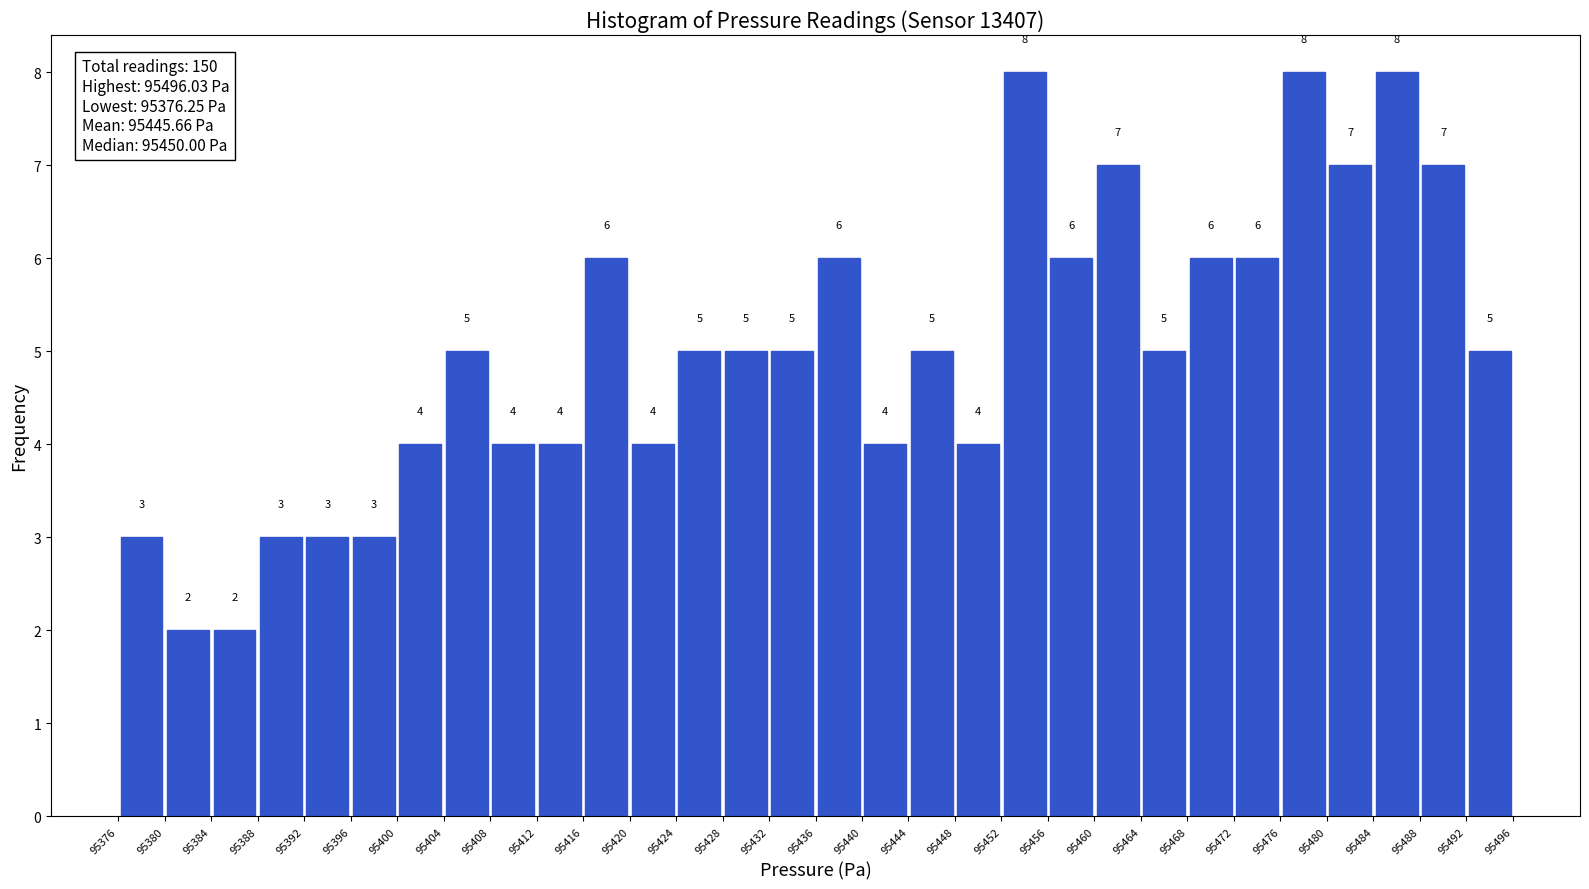

What is the height of the bar covering 95472 to 95476 on the x-axis?

6